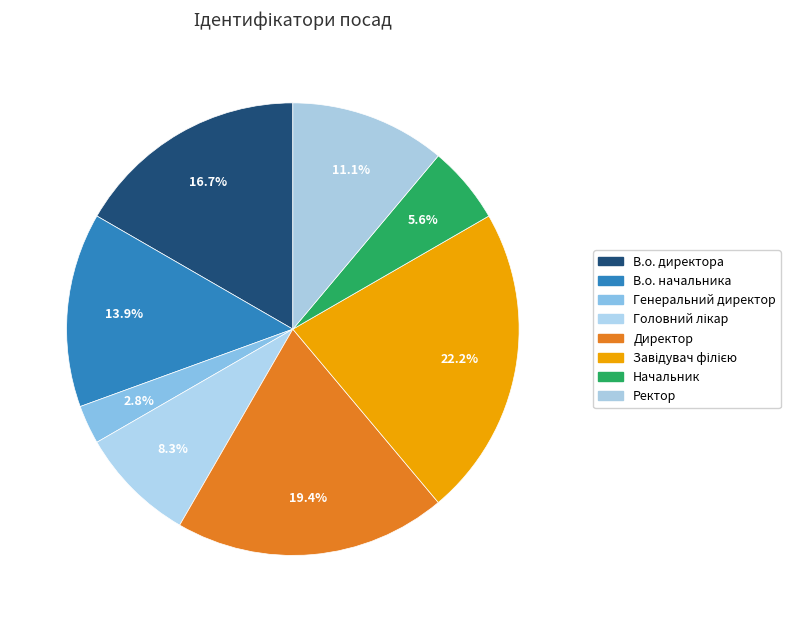

To the nearest percent, what is the average slice percentage?

12%